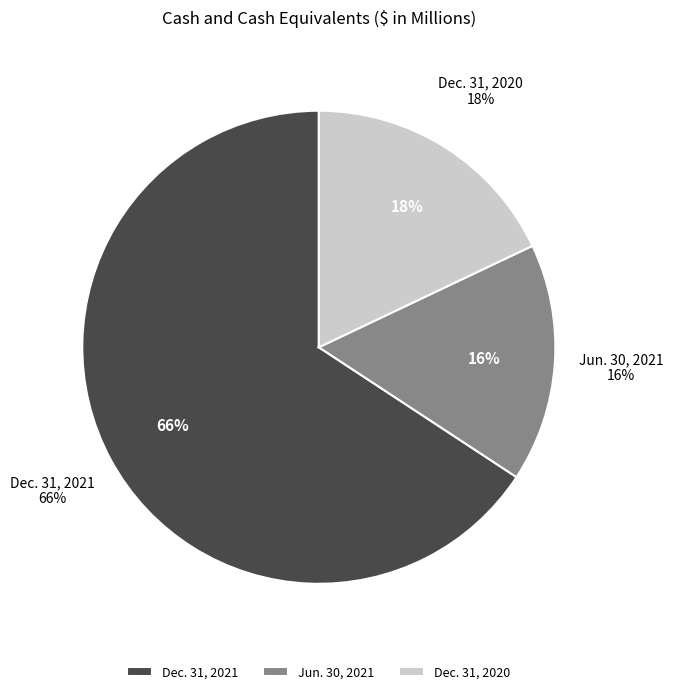

To the nearest percent, what percentage of the pie is Dec. 31, 2021?

66%